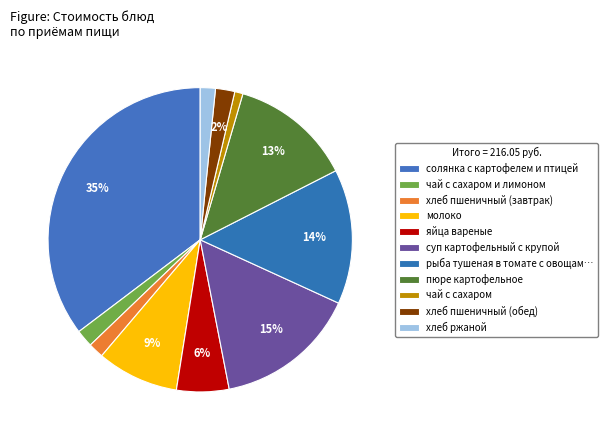

To the nearest percent, what is the average slice percentage?

9%